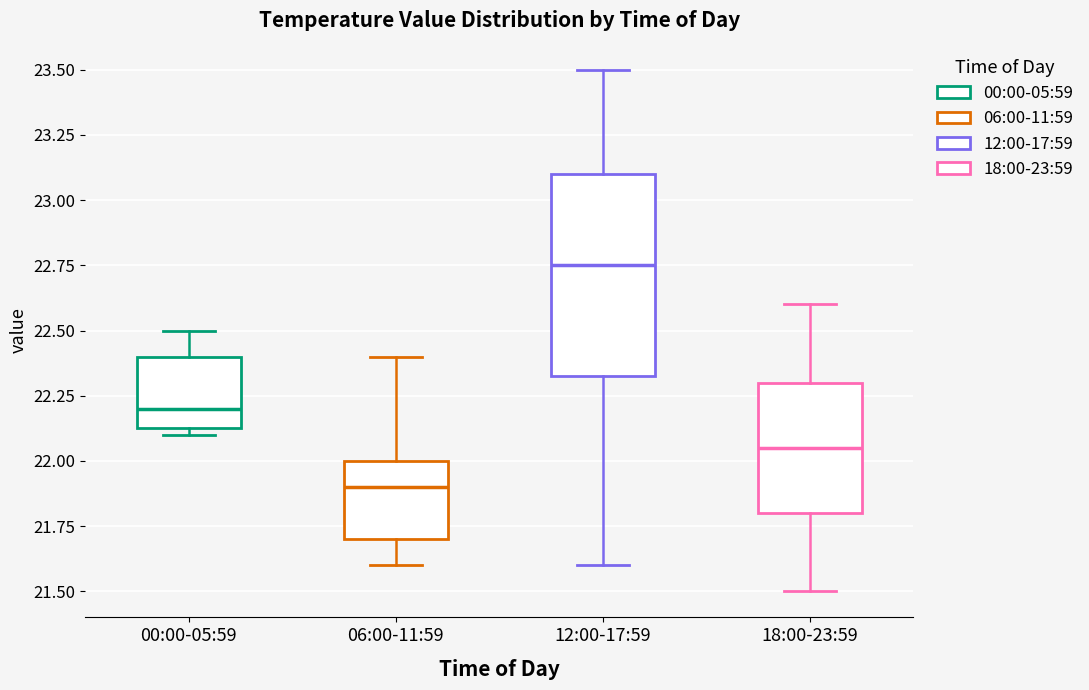

Where does the upper whisker of the box for 06:00-11:59 end on the y-axis? The values are not printed on the chart, so give them approximately, as read against the axis.

22.40